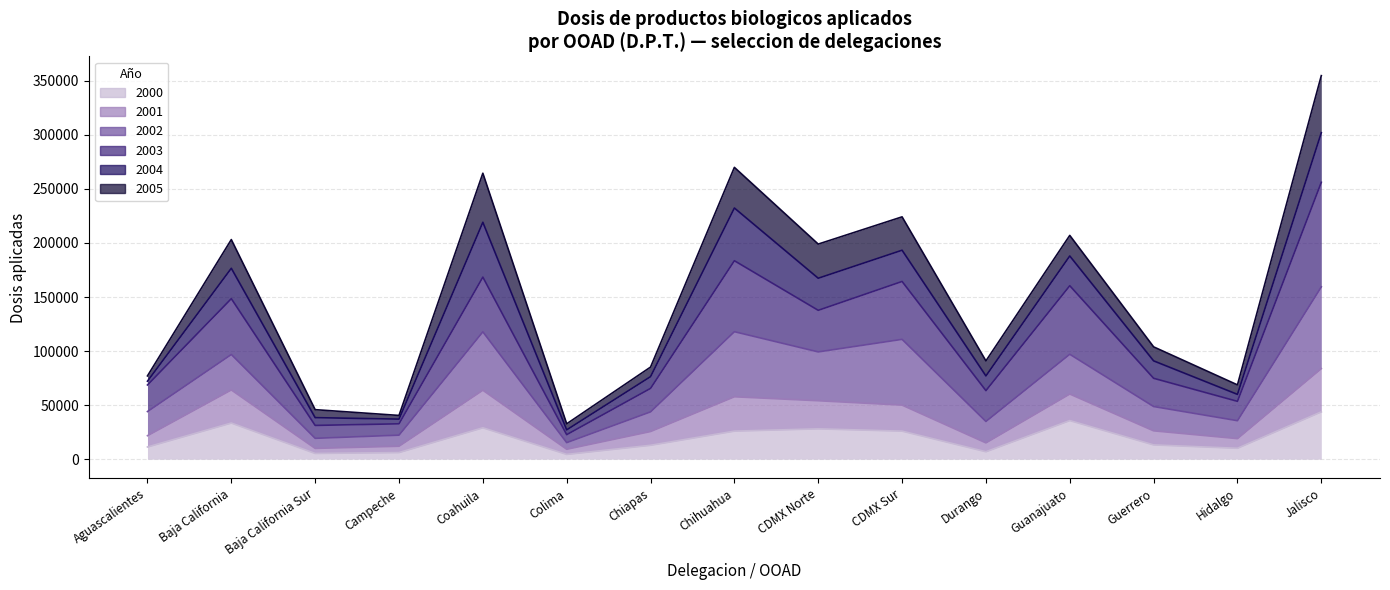

At which label does 2003 reach its minimum?

Colima